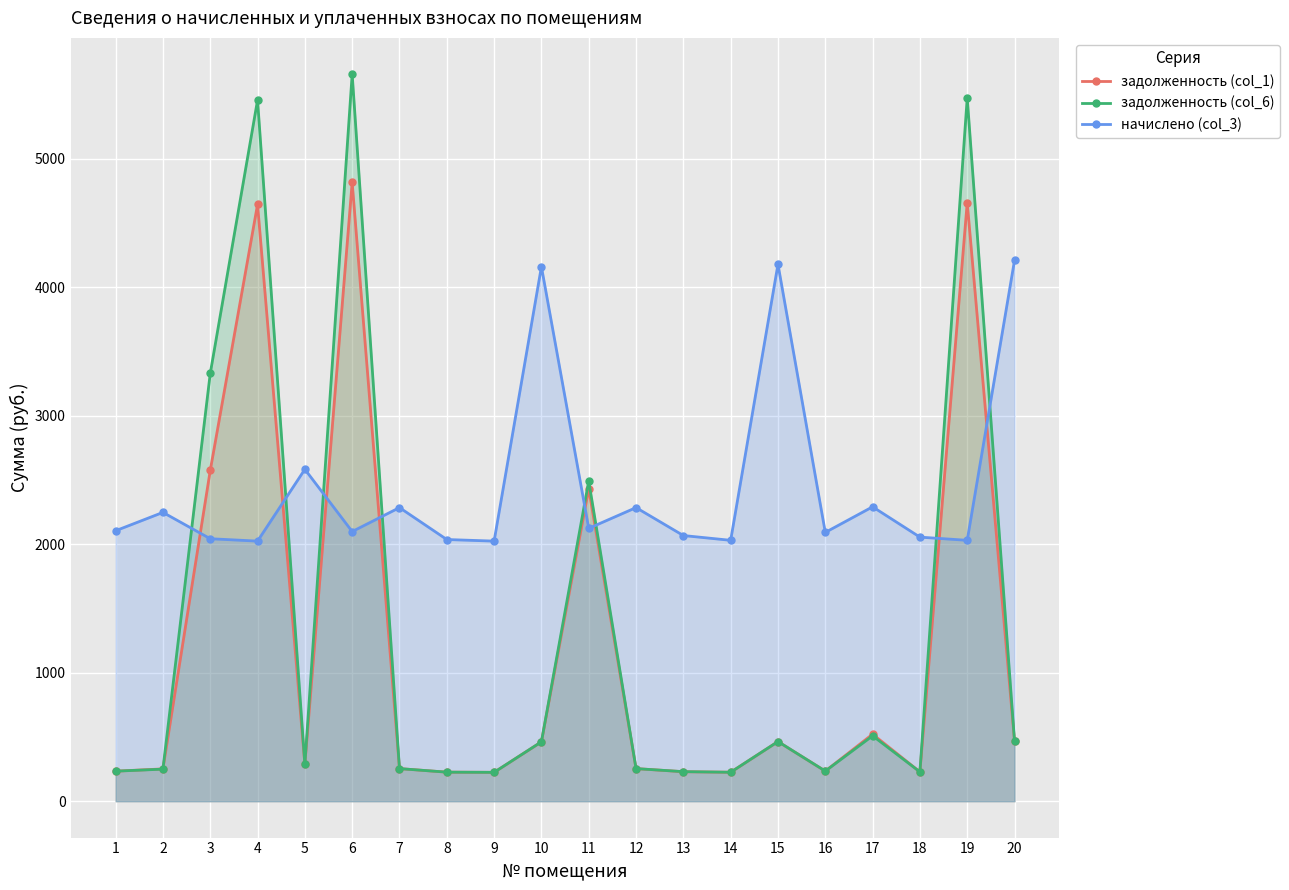

Is the value of начислено (col_3) at 11 greater than the value of задолженность (col_1) at 6?

No